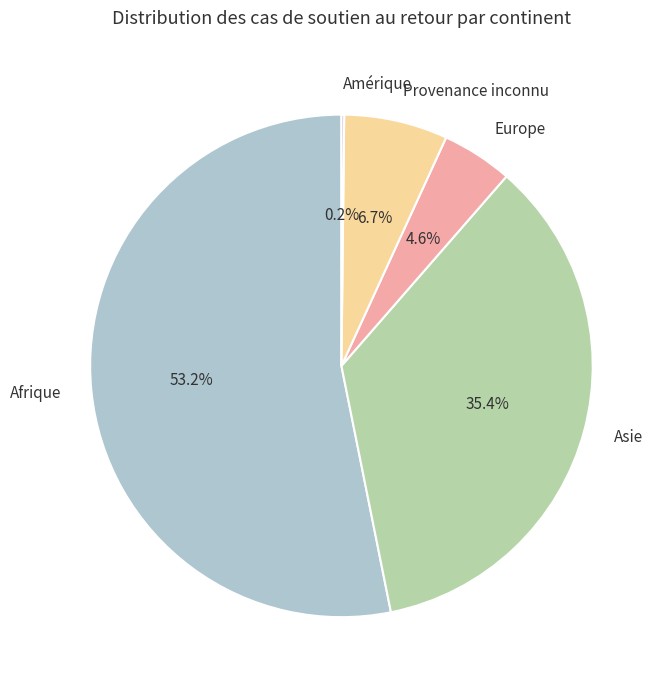

What is the ratio of the value at Europe to the value at Provenance inconnu?

0.7